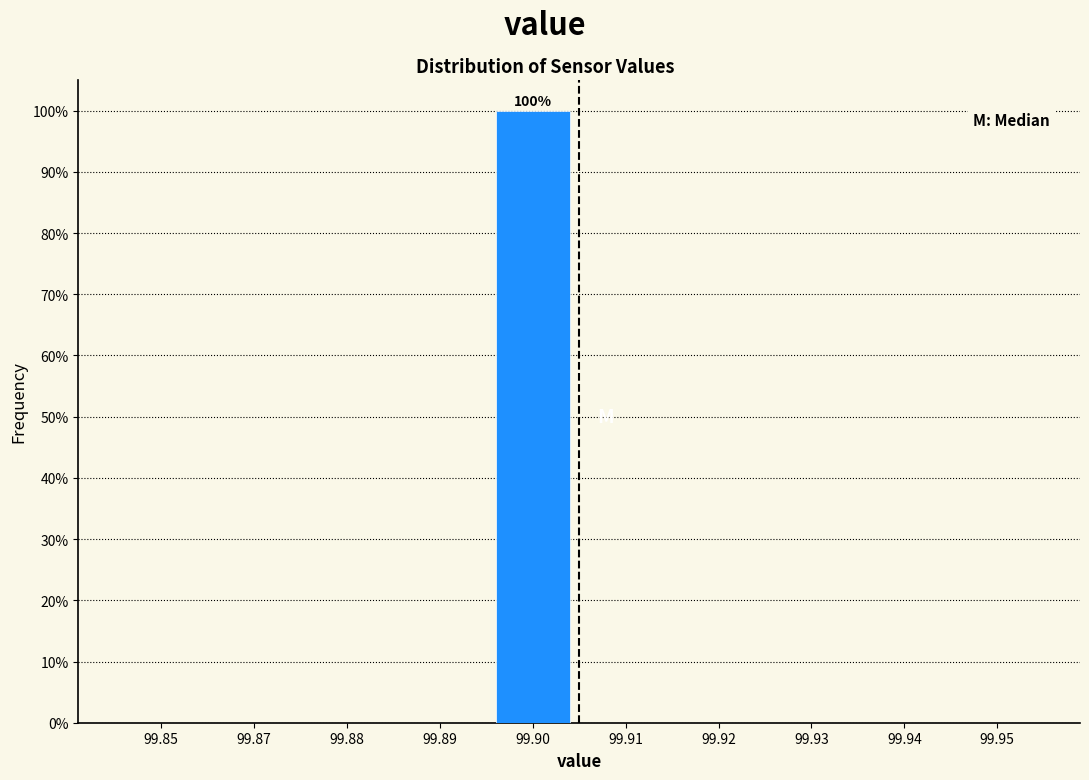

Reading left to right, transcribe all the data shown in this chart.

99.85=0	99.87=0	99.88=0	99.89=0	99.90=100	99.91=0	99.92=0	99.93=0	99.94=0	99.95=0